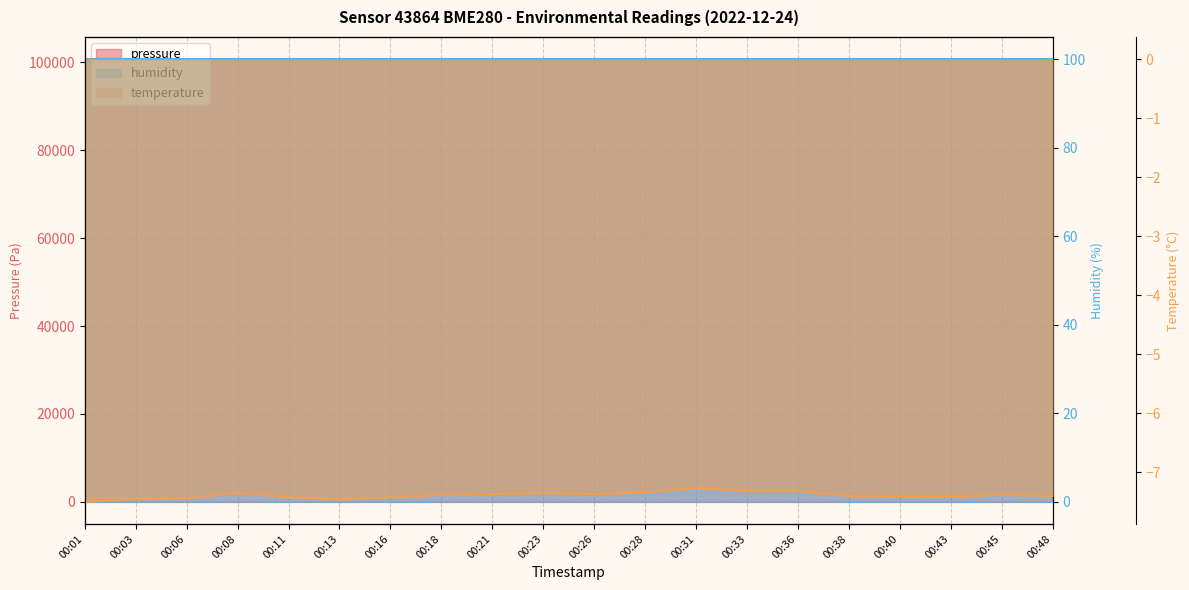

What is the total value across all series at 00:43?

100756.8